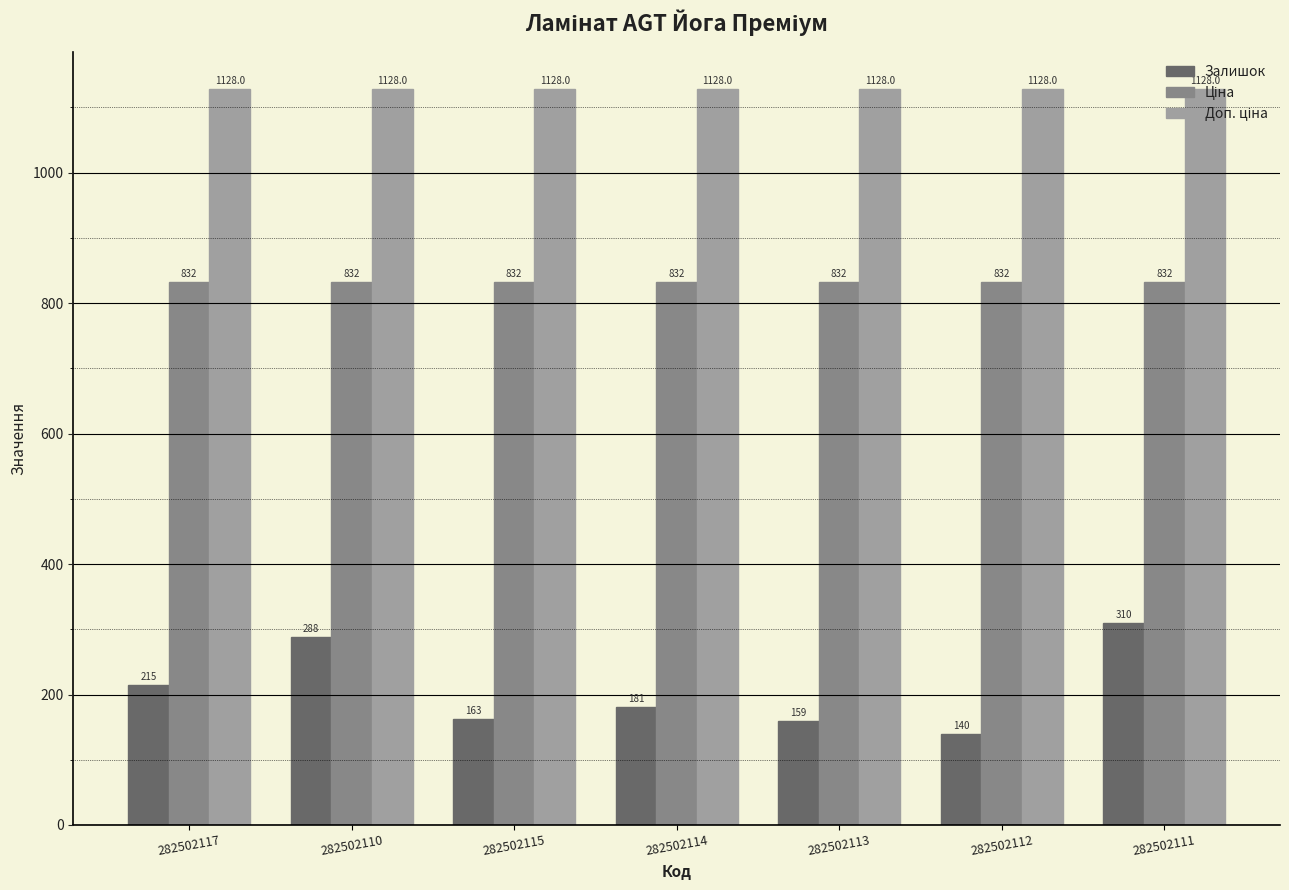

What is the approximate value of Залишок at 282502114?

181.0